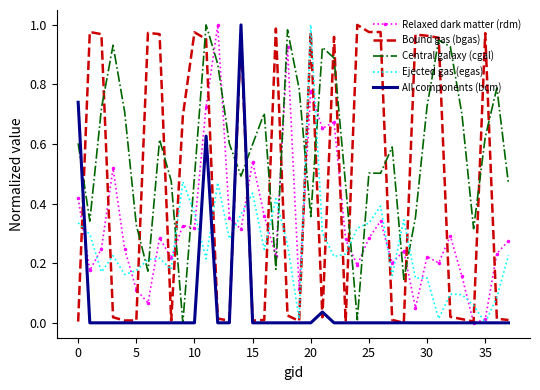

How many intersections are there between Ejected gas (egas) and Relaxed dark matter (rdm)?

18